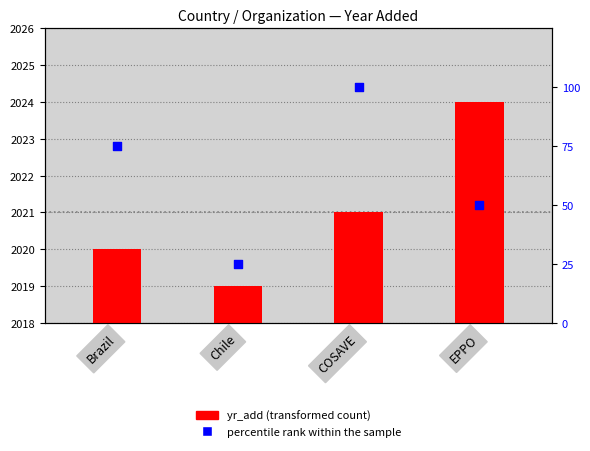

At which category is the sum across all series the highest?

COSAVE